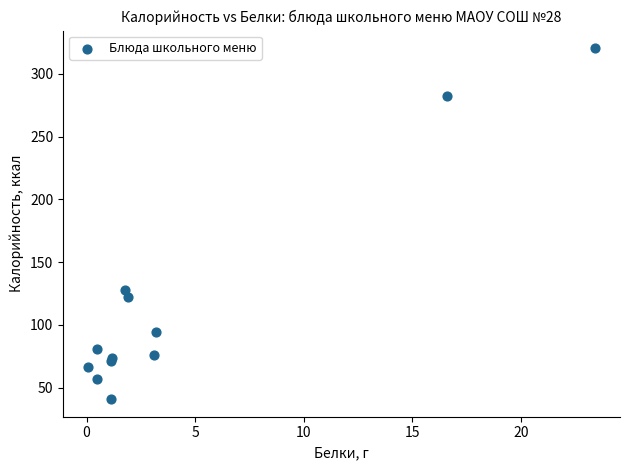

What Y value in the scatter plot is closest to 180?

127.6